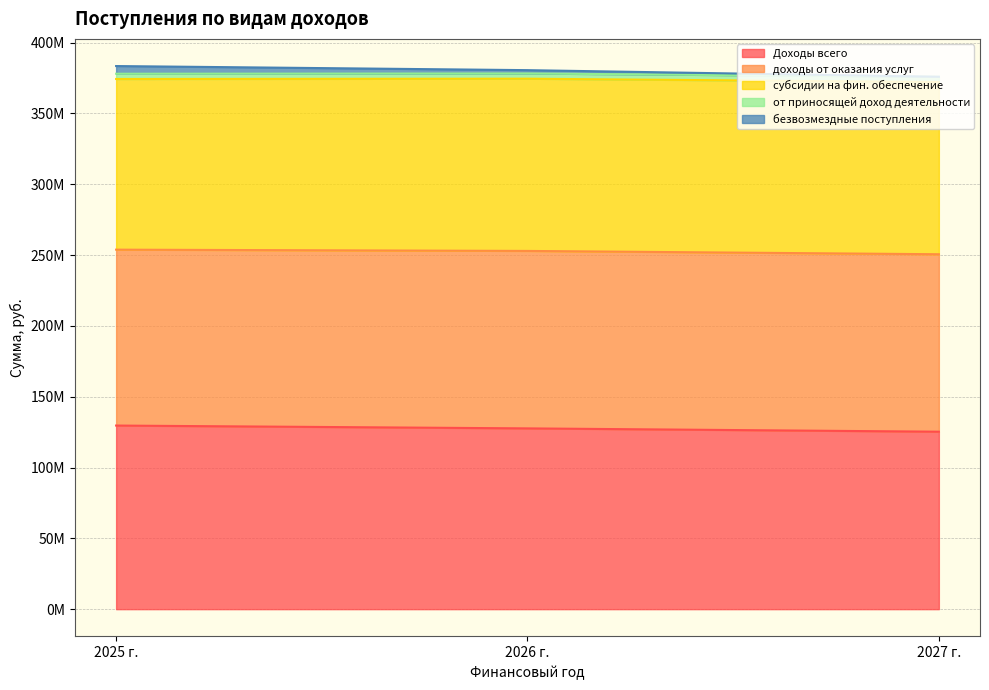

Which has a higher value, 2025 г. or 2026 г.?

2025 г.